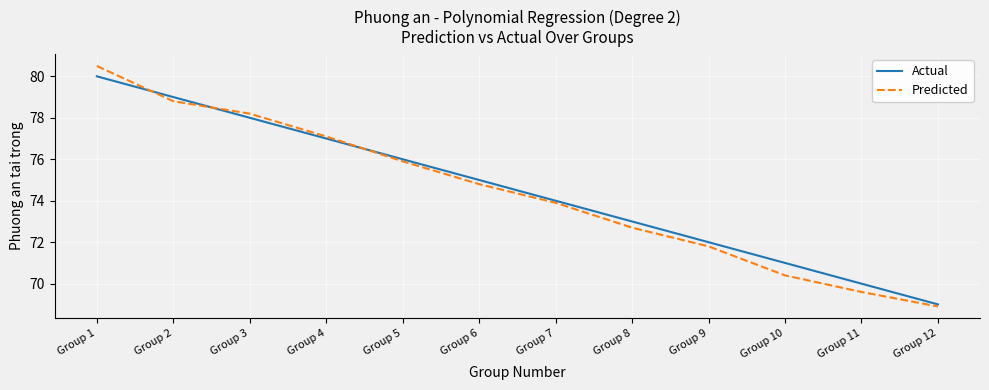

Which series changed the most between Group 6 and Group 11?

Predicted